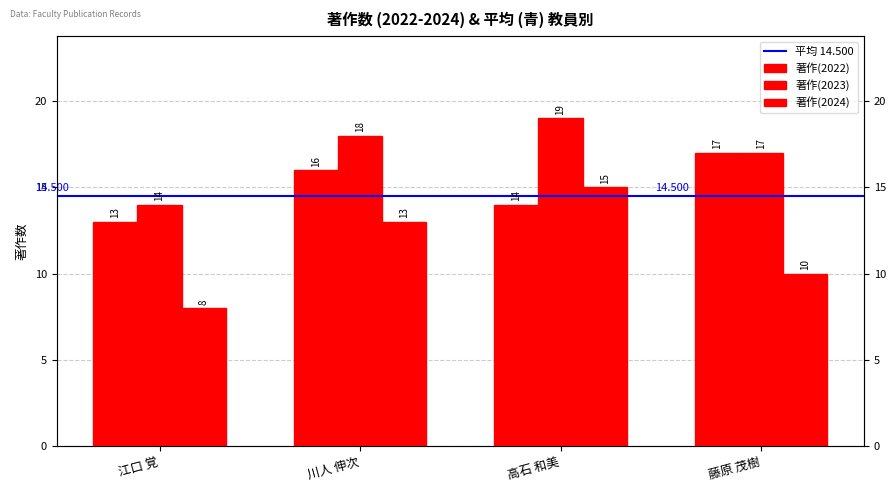

What is the difference between the second highest and second lowest values in the 著作(2022) series?

2